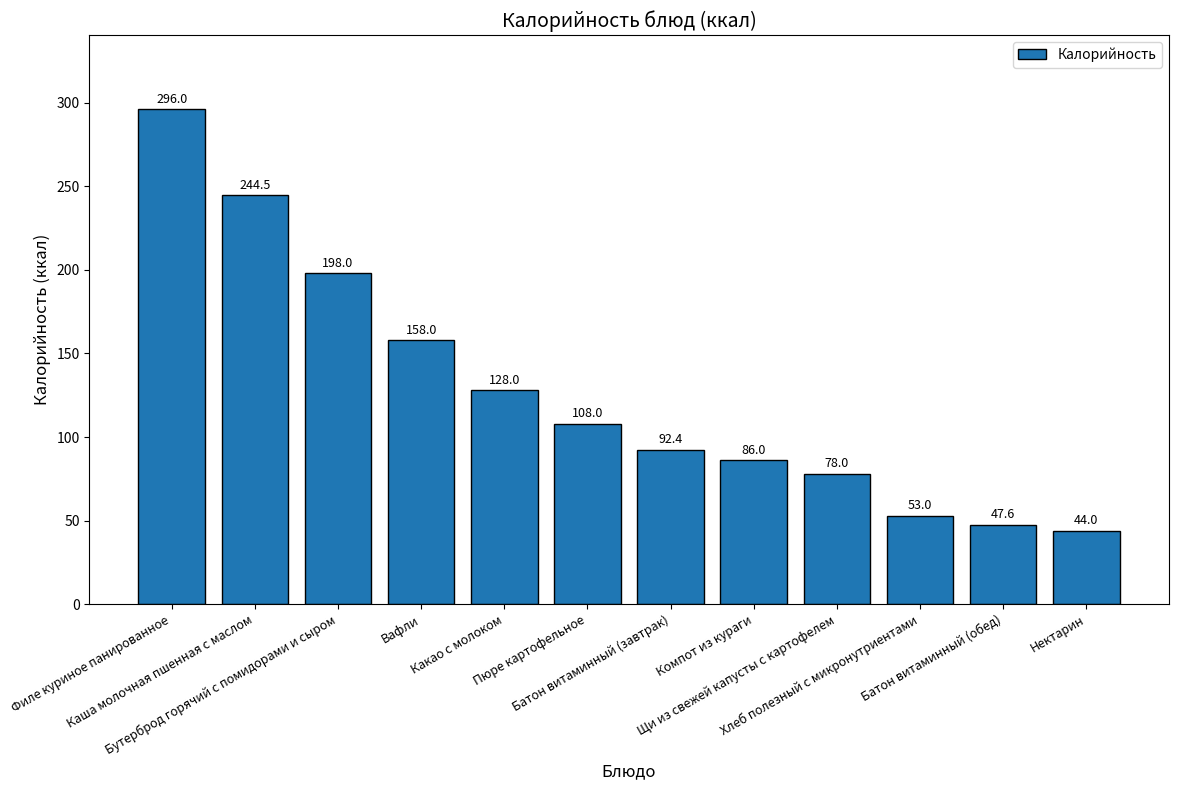

What is the change in value from Пюре картофельное to Хлеб полезный с микронутриентами?

-55.0